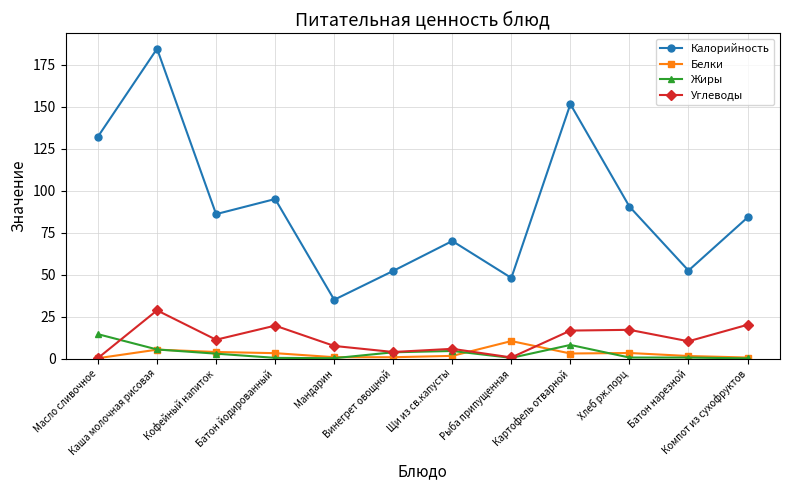

What position from the right is Хлеб рж.порц?

3